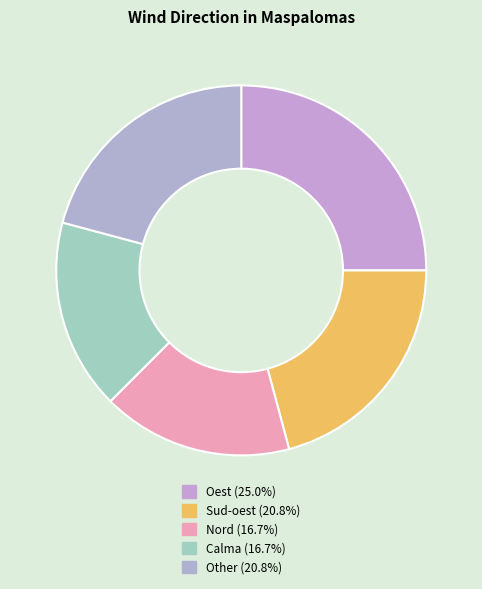

Which slice is the largest?

Oest